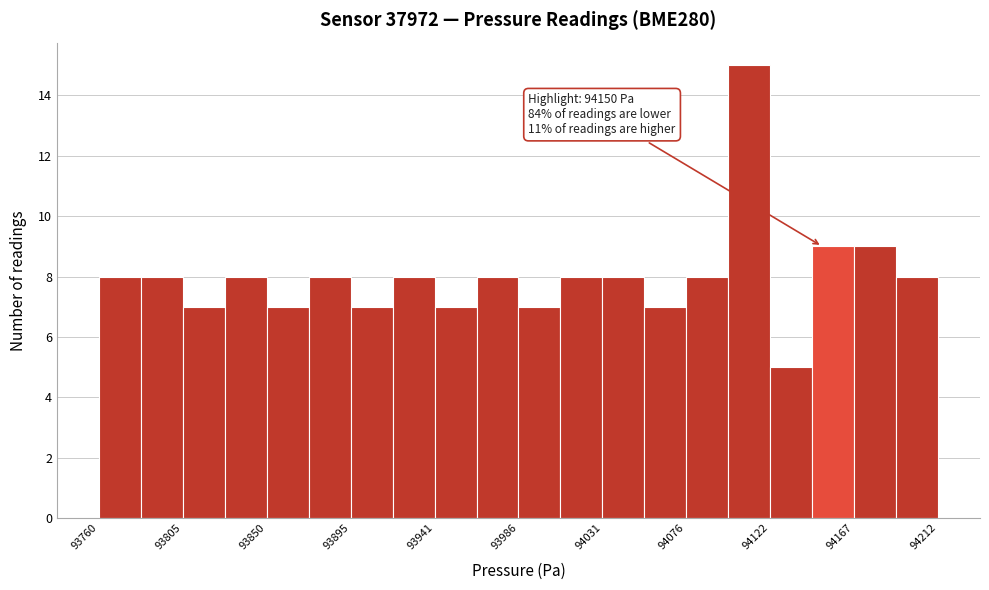

Over which range of the x-axis is the bar tallest?

94100 to 94120